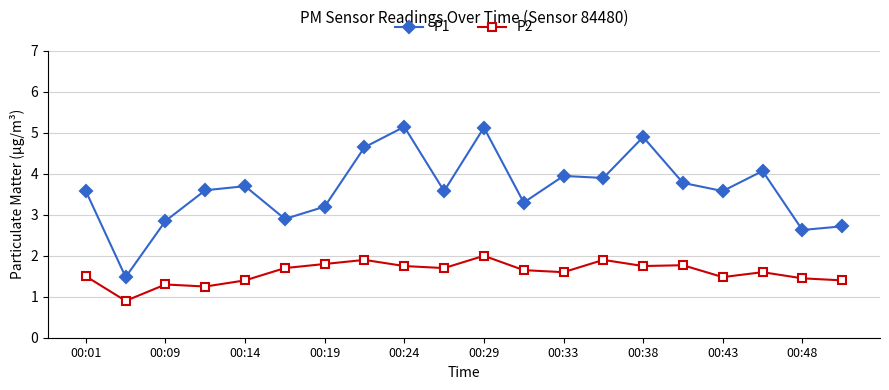

What is the minimum value for P1?

1.5